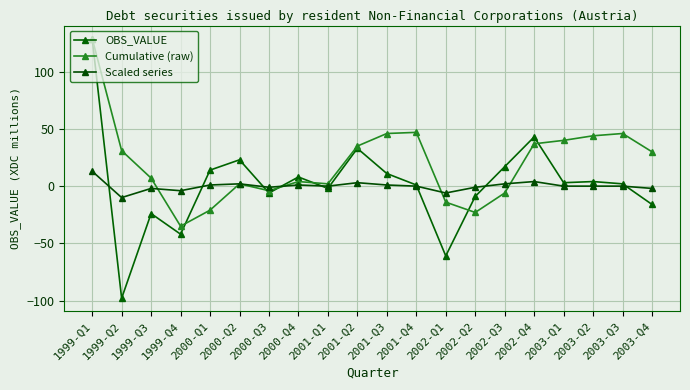

At which label does Cumulative (raw) reach its minimum?

1999-Q4